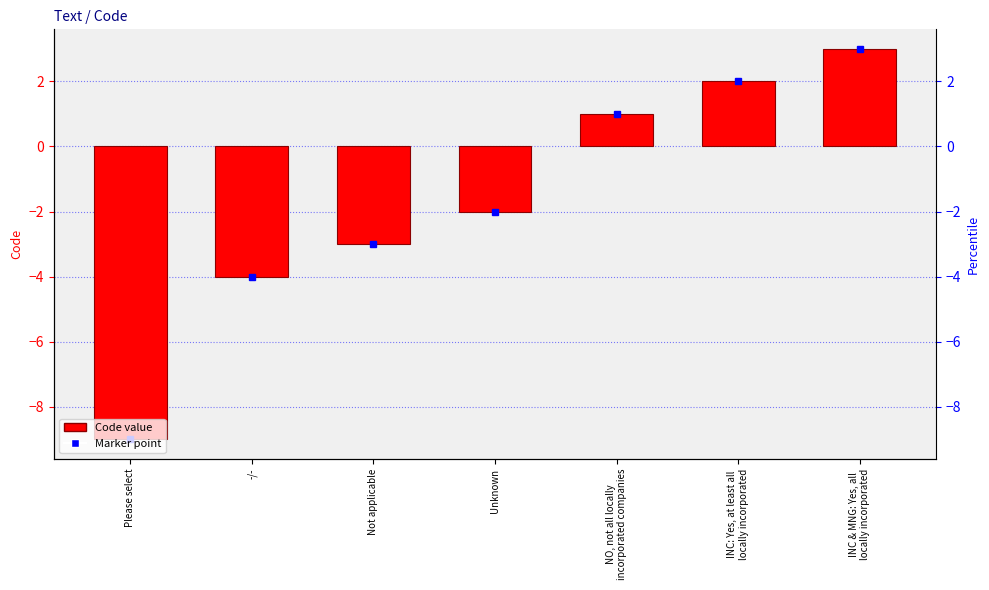

Reading left to right, list all the values displayed in this chart.

Please select=-9	-/-=-4	Not applicable=-3	Unknown=-2	NO, not all locally
incorporated companies=1	INC: Yes, at least all
locally incorporated=2	INC & MNG: Yes, all
locally incorporated=3